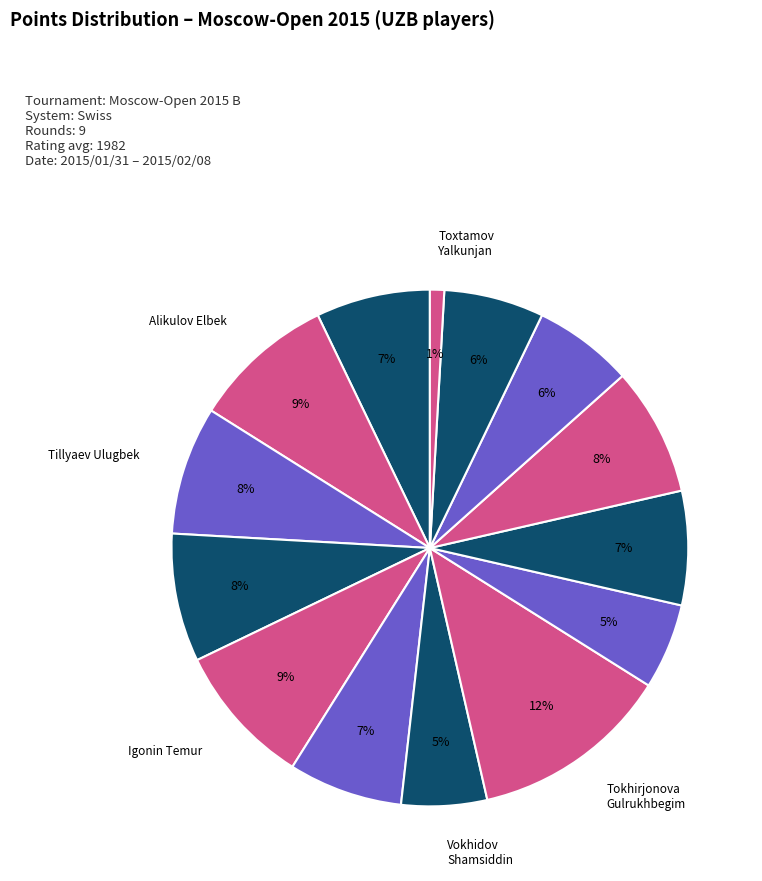

How many segments does this pie chart have?

14